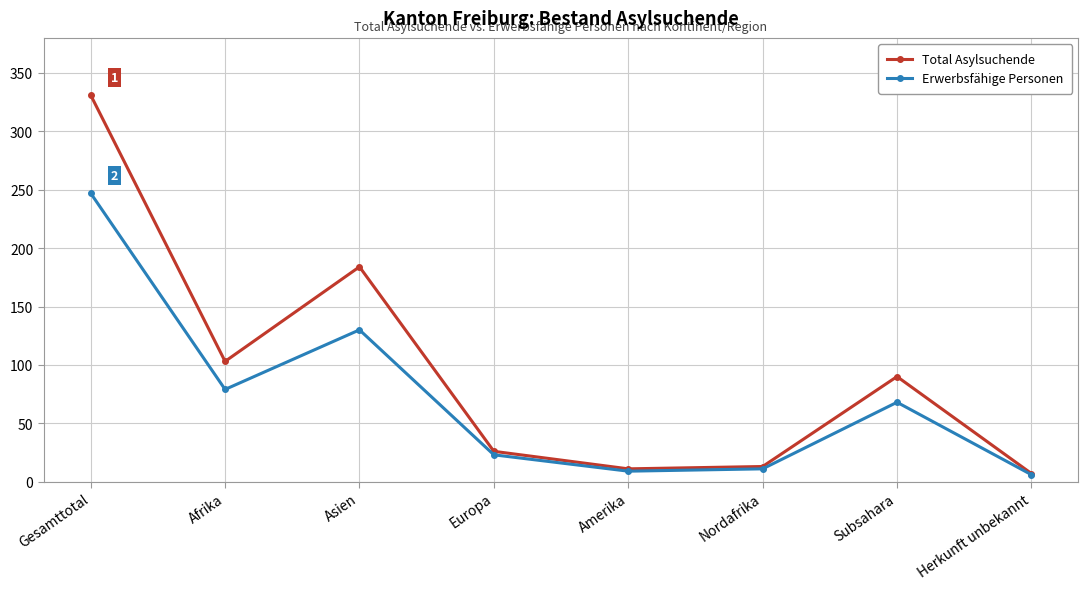

The Total Asylsuchende series shows 184 at Asien. True or false?

True